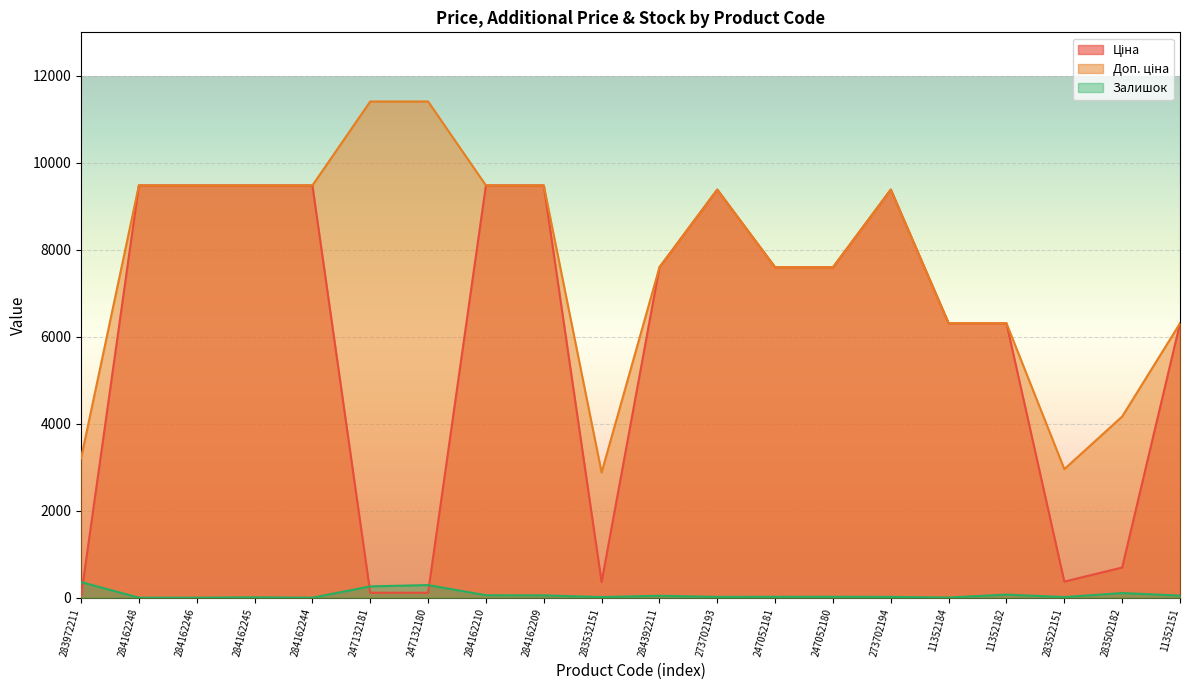

Which series has the largest total across all categories?

Доп. ціна